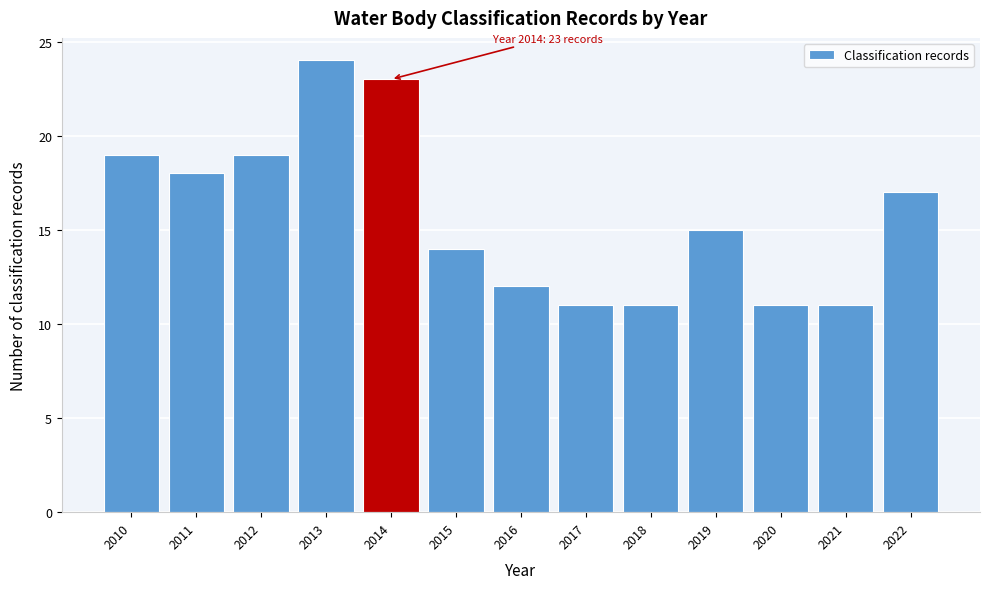

Reading right to left, what are all the values shown in this chart?

17	11	11	15	11	11	12	14	23	24	19	18	19